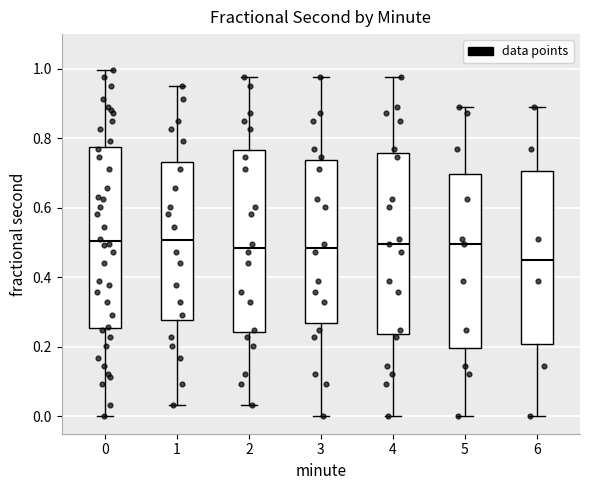

Where does the upper whisker of the box at x = 3 end on the y-axis? The values are not printed on the chart, so give them approximately, as read against the axis.

0.98